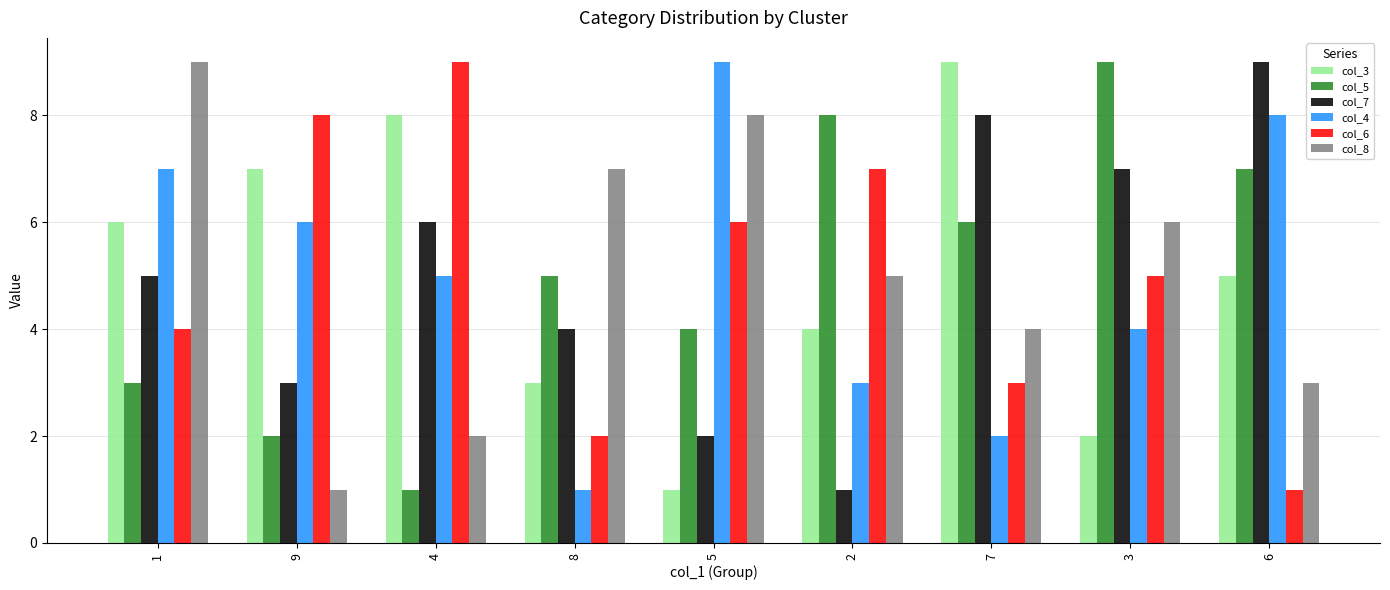

Reading left to right, transcribe all the data shown in this chart.

col_3: 6	7	8	3	1	4	9	2	5
col_5: 3	2	1	5	4	8	6	9	7
col_7: 5	3	6	4	2	1	8	7	9
col_4: 7	6	5	1	9	3	2	4	8
col_6: 4	8	9	2	6	7	3	5	1
col_8: 9	1	2	7	8	5	4	6	3